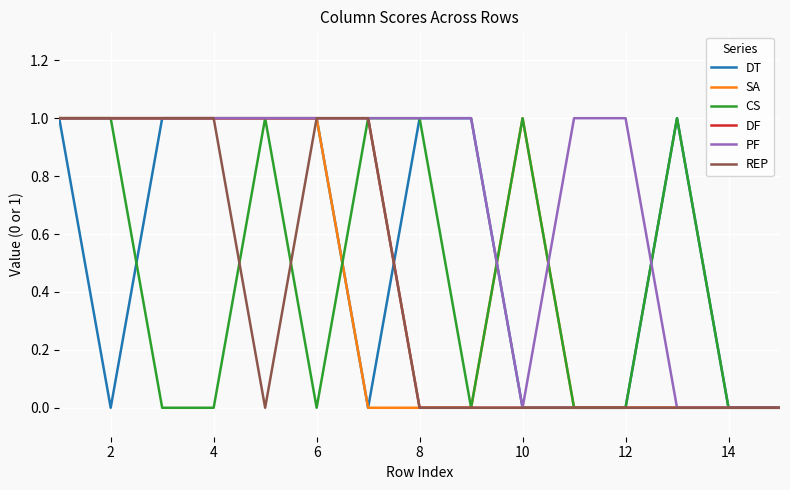

Which series has the largest total across all categories?

PF